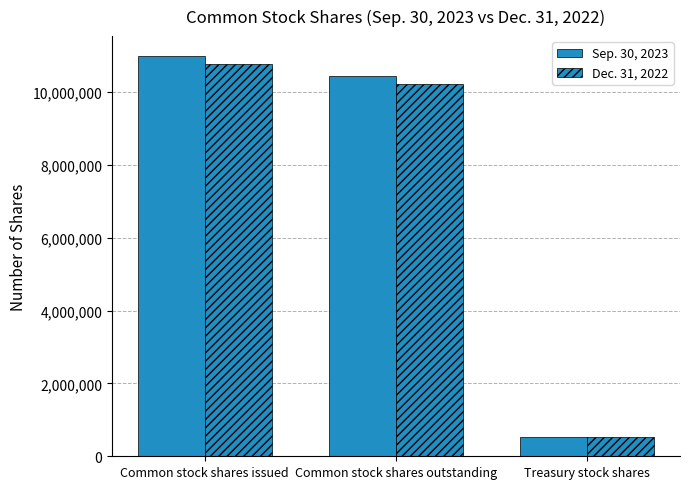

How many distinct data groups are displayed?

2